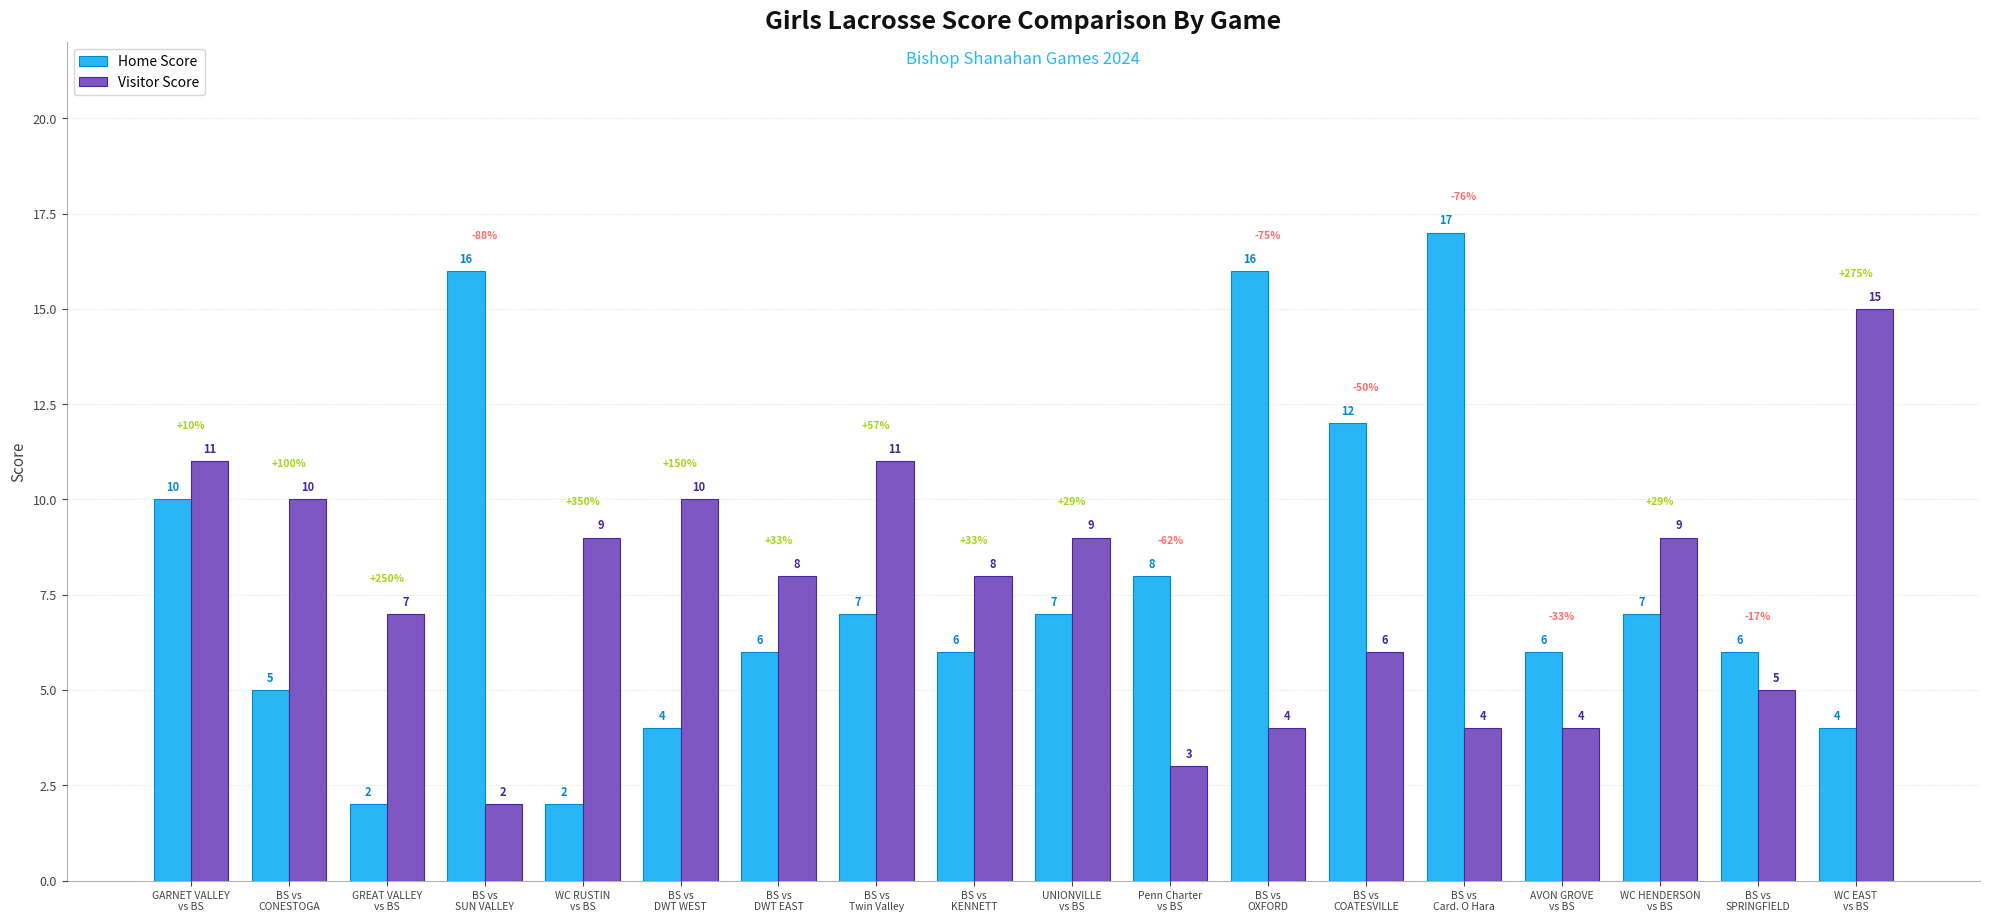

What is the label of the 15th bar from the right?

BS vs
SUN VALLEY